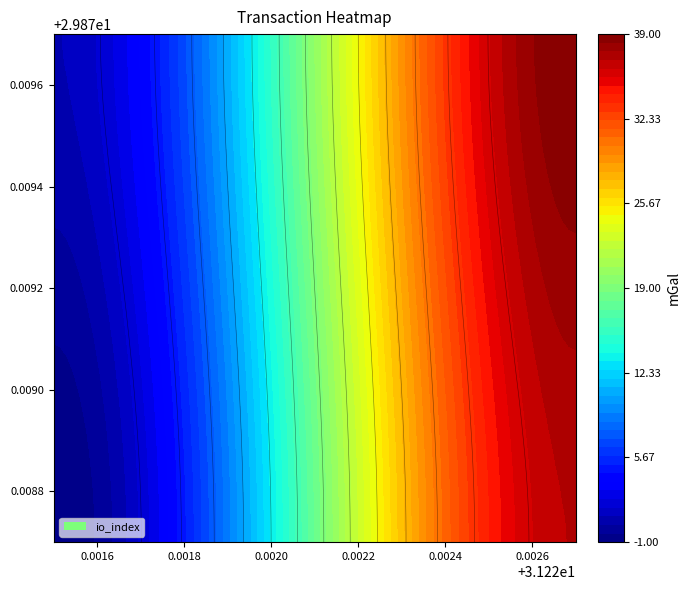

Is it true that a68dfba6c05bbfede2cac458d475e1a8c827163 equals -1 at -1?

False